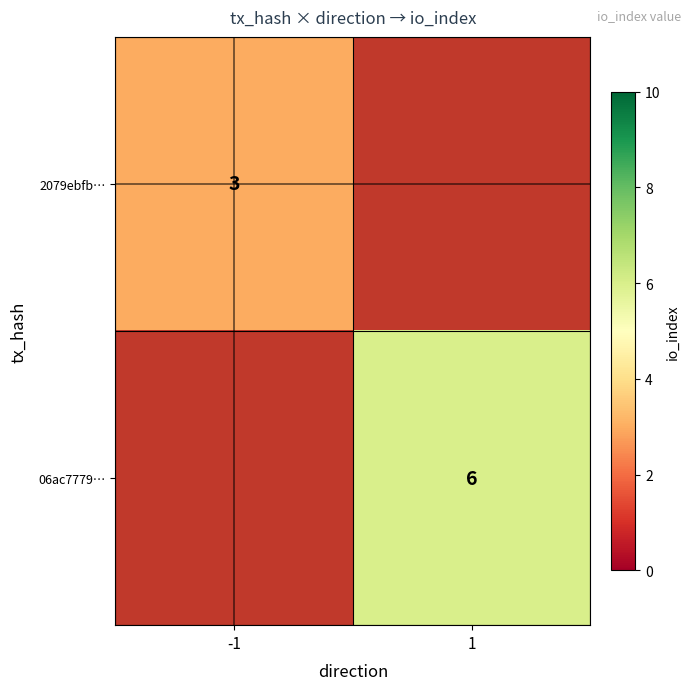

Is it true that 2079ebfb… equals 3 at -1?

True